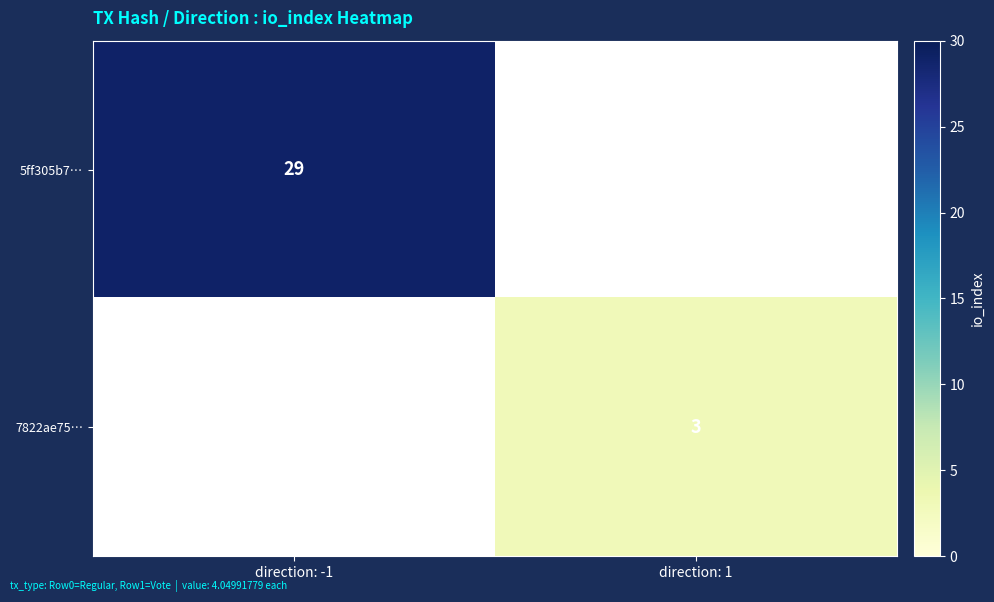

How many data points does each series have?

2